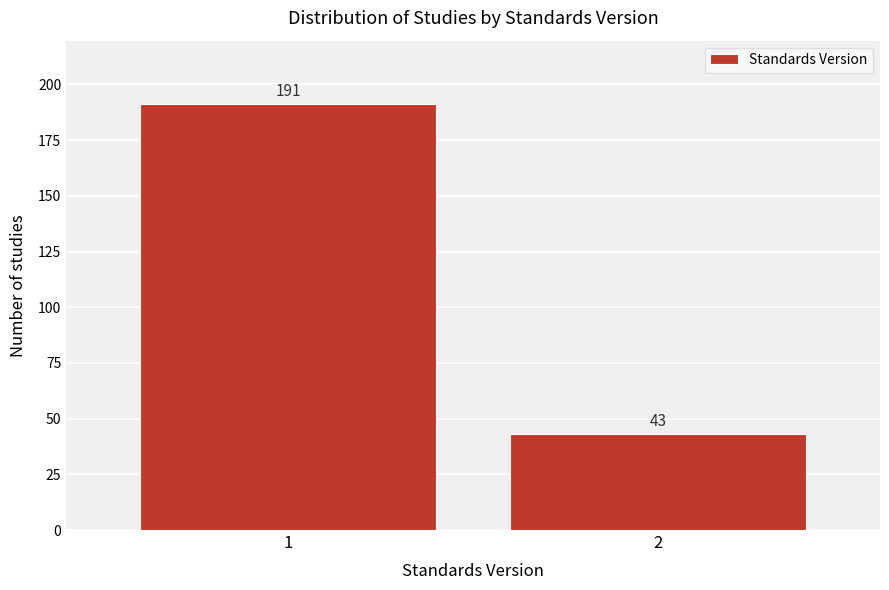

Reading right to left, what are all the values shown in this chart?

2=43	1=191